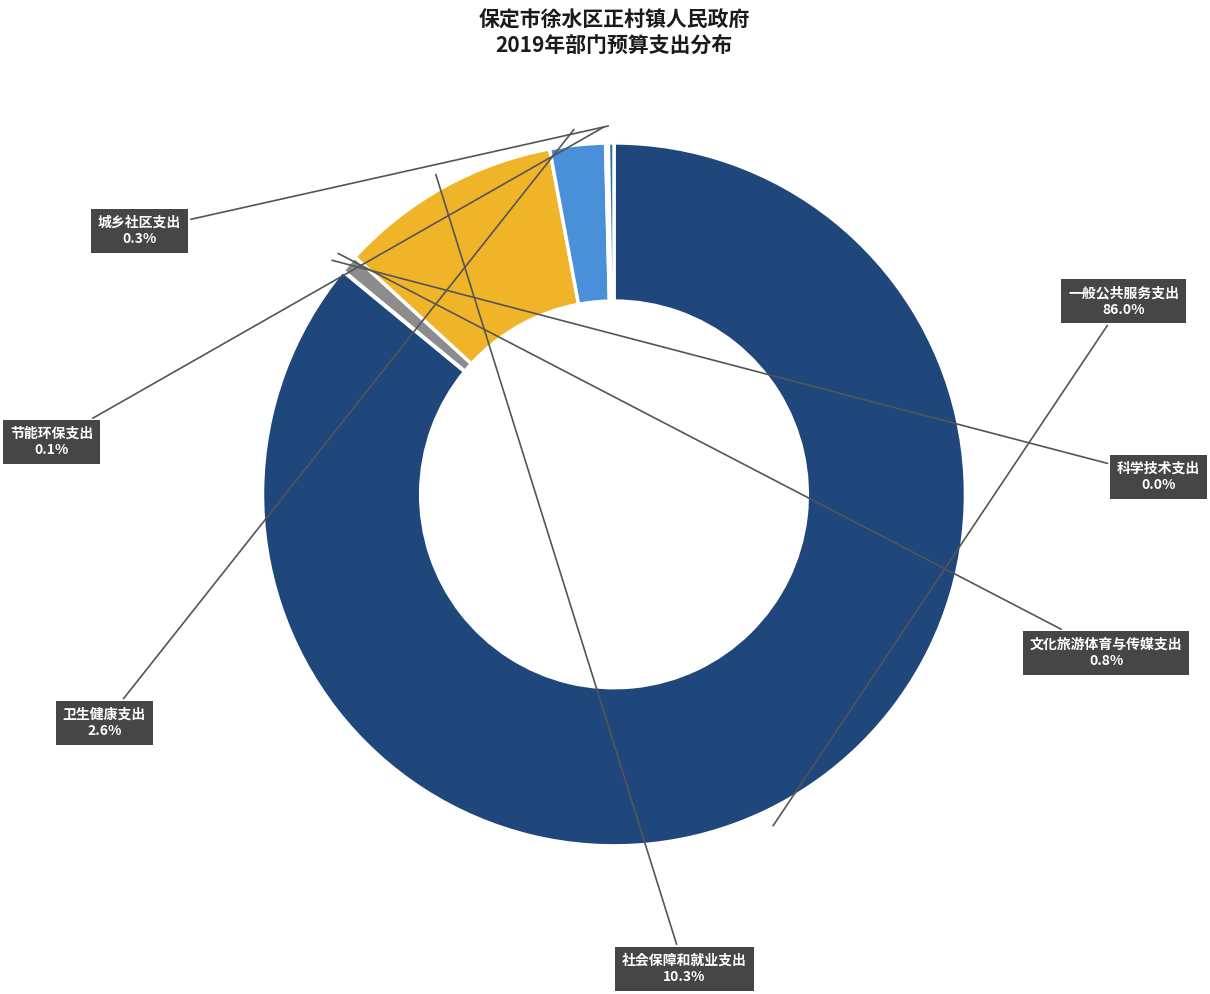

Is there a majority slice in this chart?

Yes